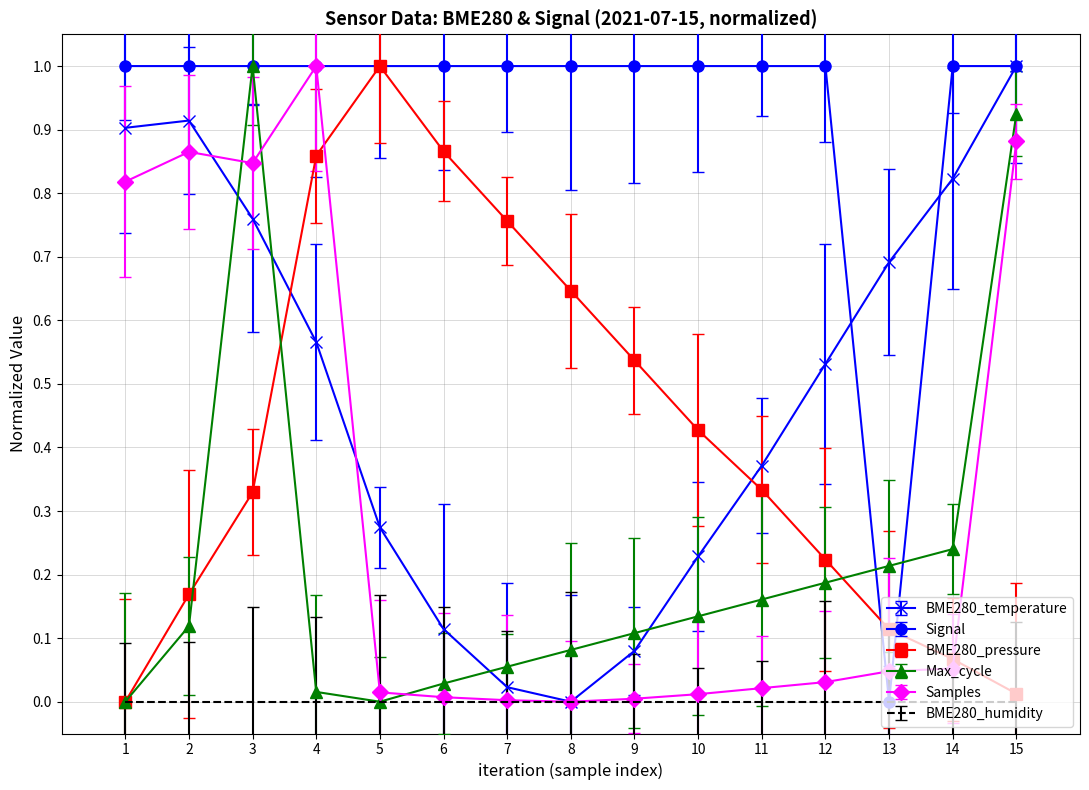

Which series has the largest total across all categories?

Signal